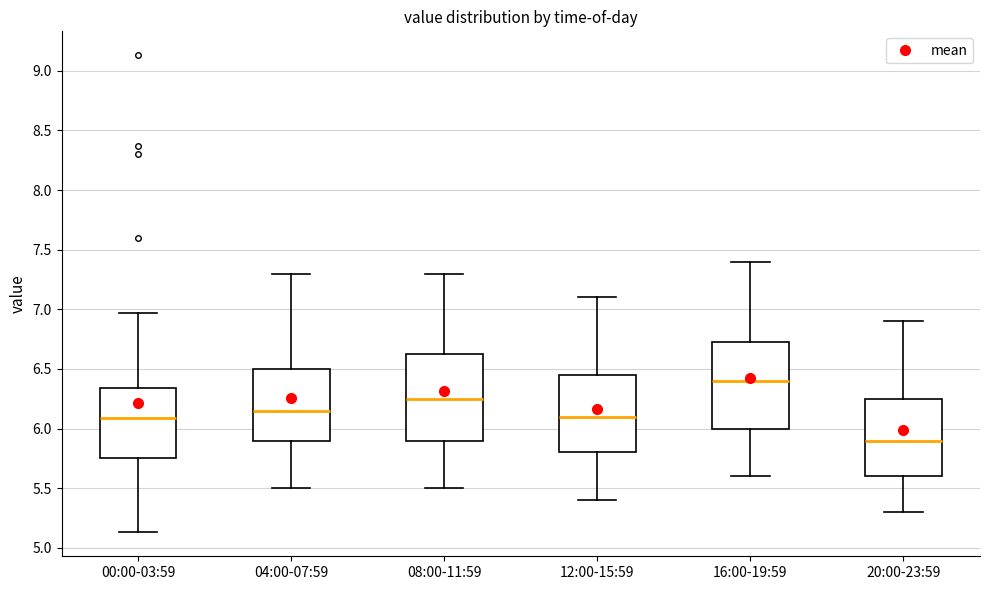

Which box has the lowest median line?

20:00-23:59